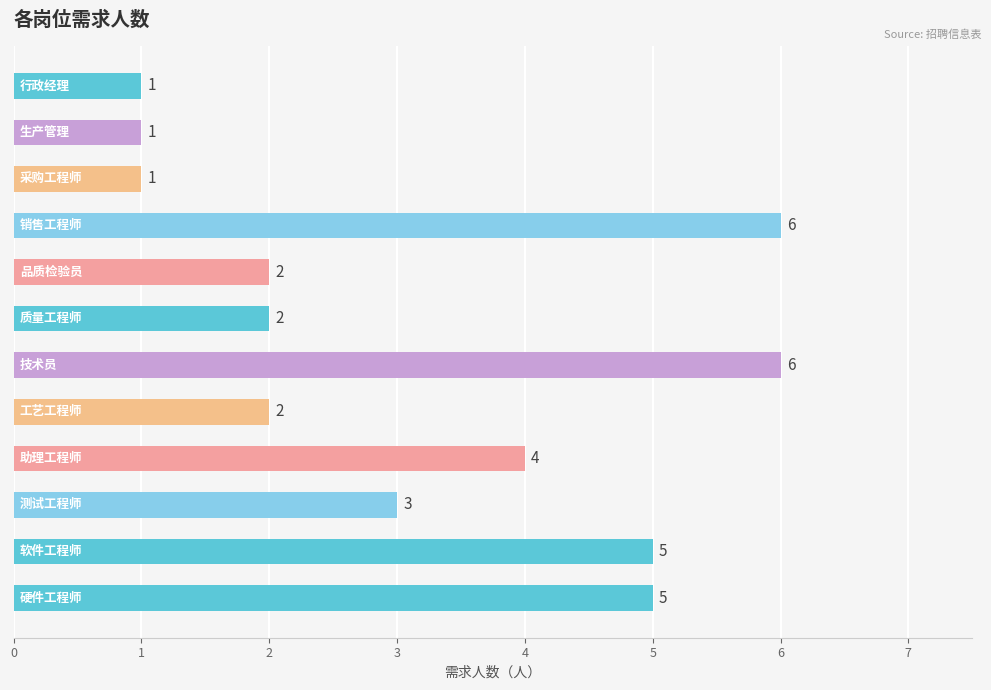

Count the values in the range 2 to 5.

7